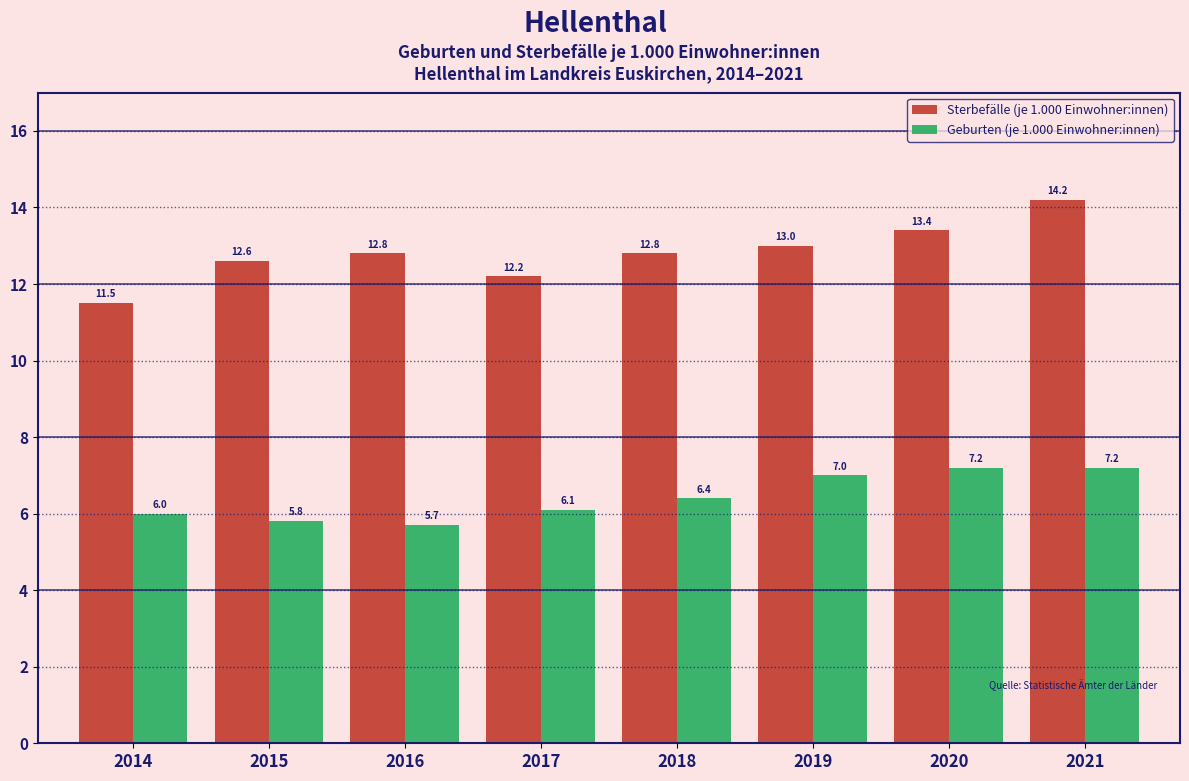

Reading left to right, extract all data points from this chart.

Sterbefälle (je 1.000 Einwohner:innen): 11.5	12.6	12.8	12.2	12.8	13.0	13.4	14.2
Geburten (je 1.000 Einwohner:innen): 6.0	5.8	5.7	6.1	6.4	7.0	7.2	7.2